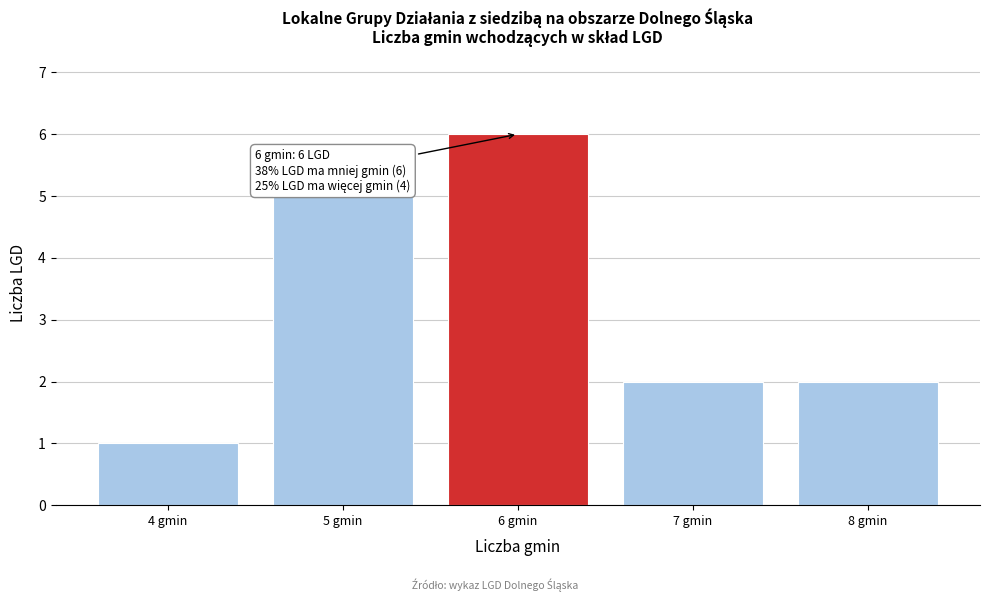

Which range on the x-axis has the tallest bar?

5.5 to 6.5